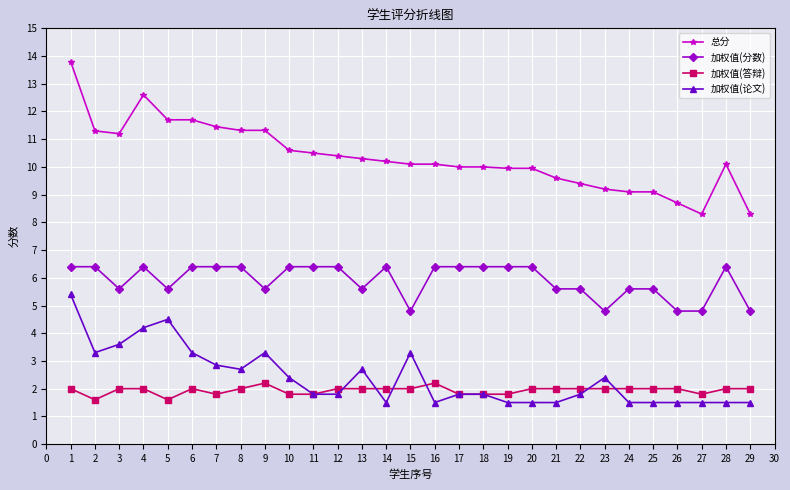

How many data points does each series have?

29